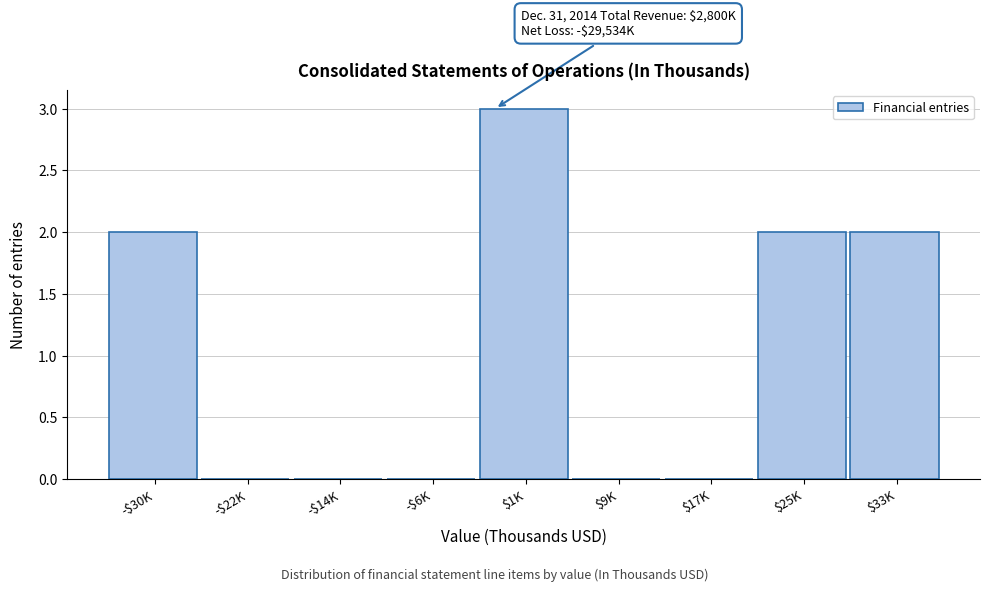

True or false: the data shows 1 at $33K.

False